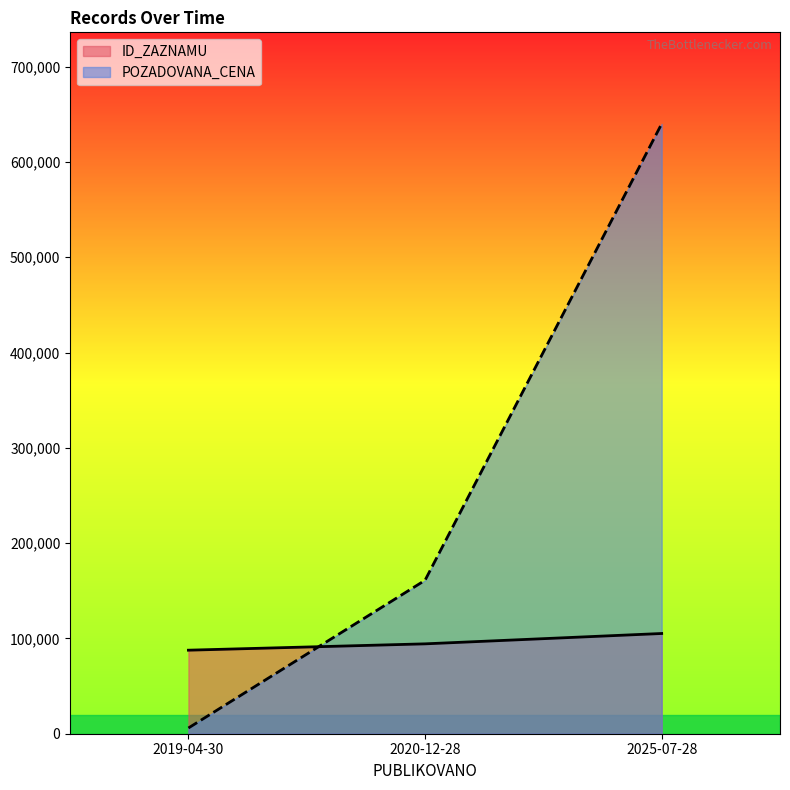

How many ID_ZAZNAMU values are between 87655 and 105175?

3